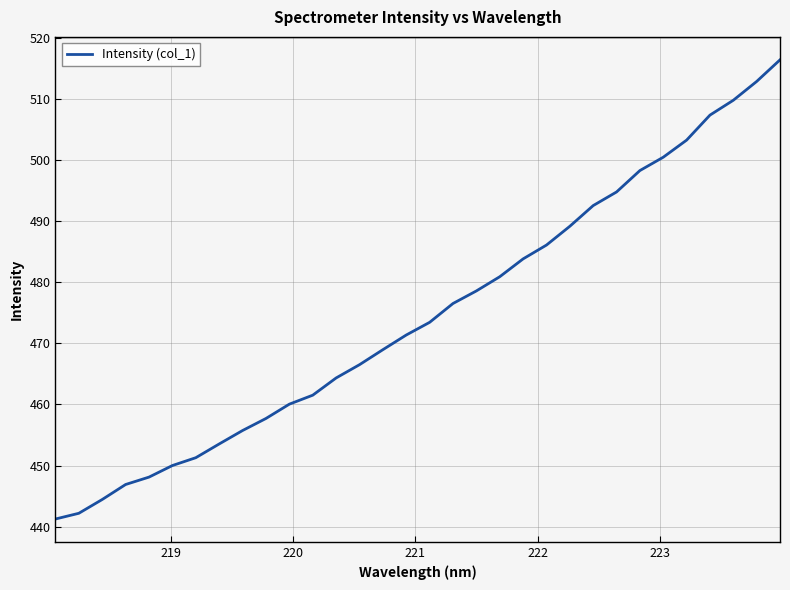

What is the difference between the maximum and minimum values?

75.1